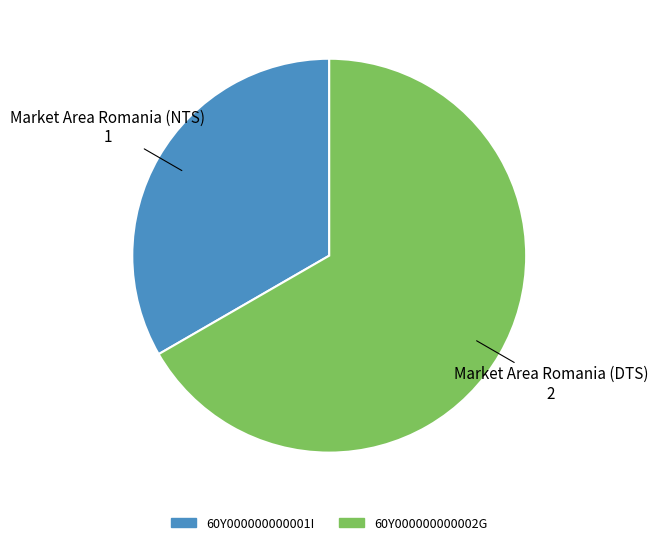

Do 60Y000000000001I and 60Y000000000002G together represent more than half of the pie?

Yes